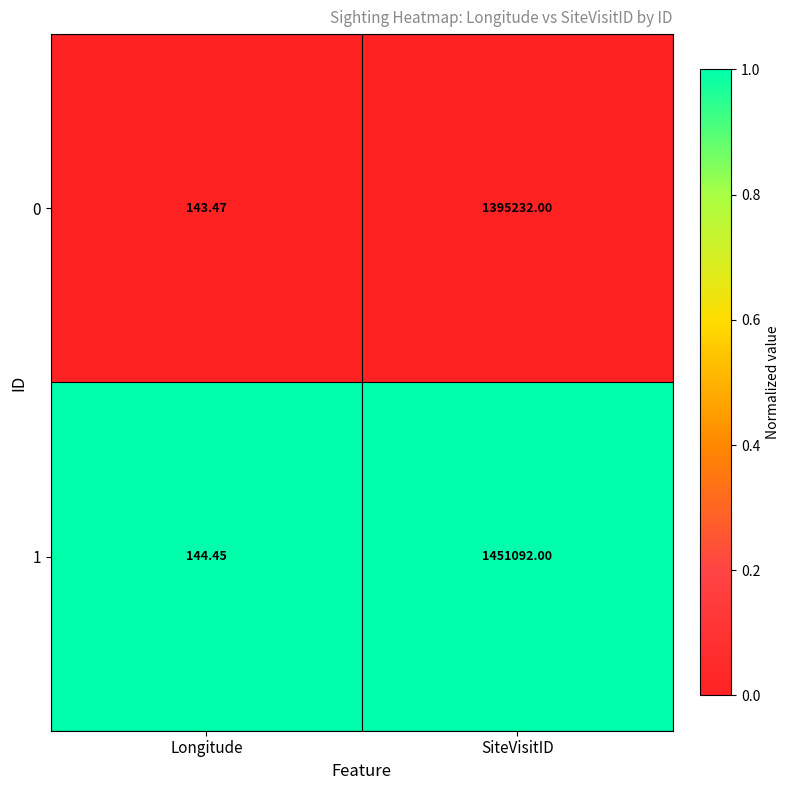

At which category is the sum across all series the highest?

SiteVisitID